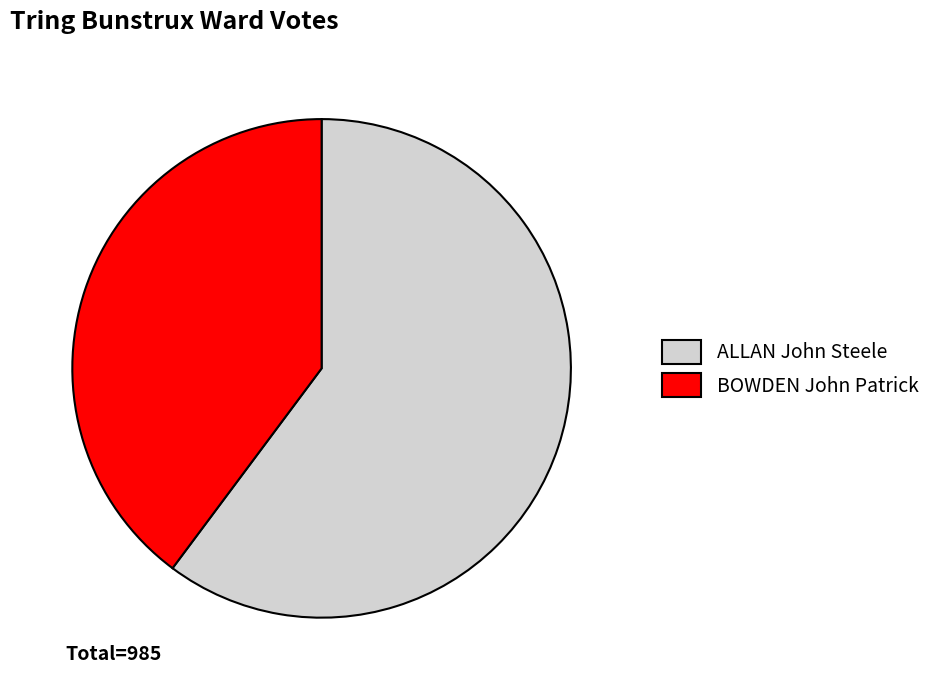

Is it true that ALLAN John Steele is 72% of the pie?

False